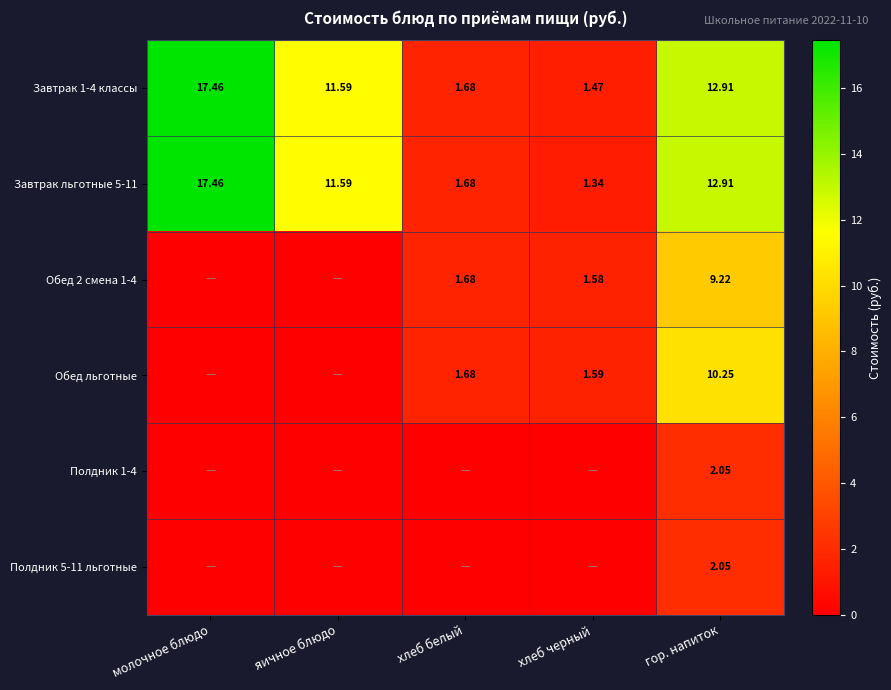

At which label does Завтрак 1-4 классы first exceed 11?

молочное блюдо